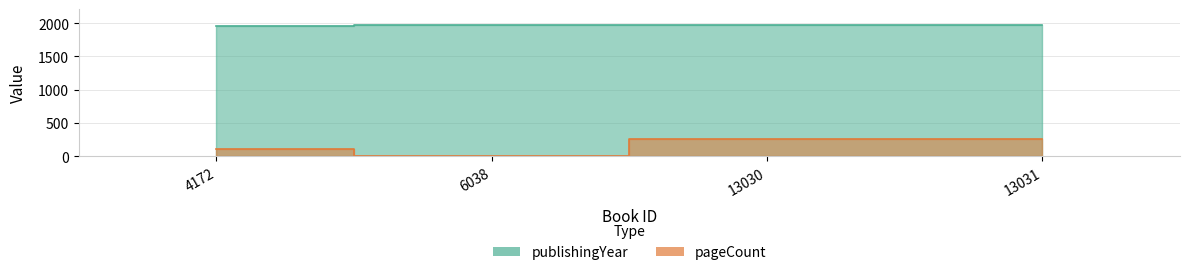

What is the approximate value of publishingYear at 13031?

1971